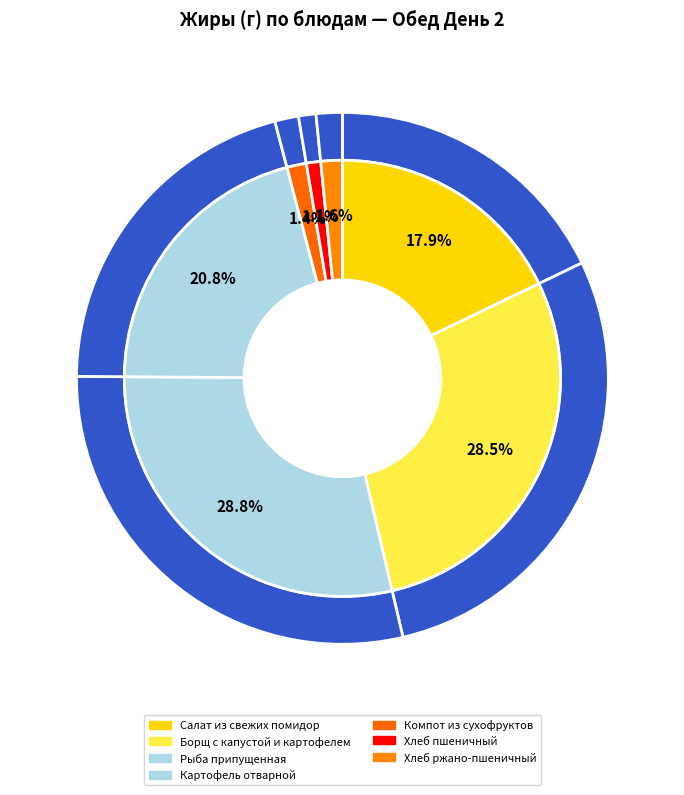

To the nearest percent, what percentage of the pie is Салат из свежих помидор?

18%